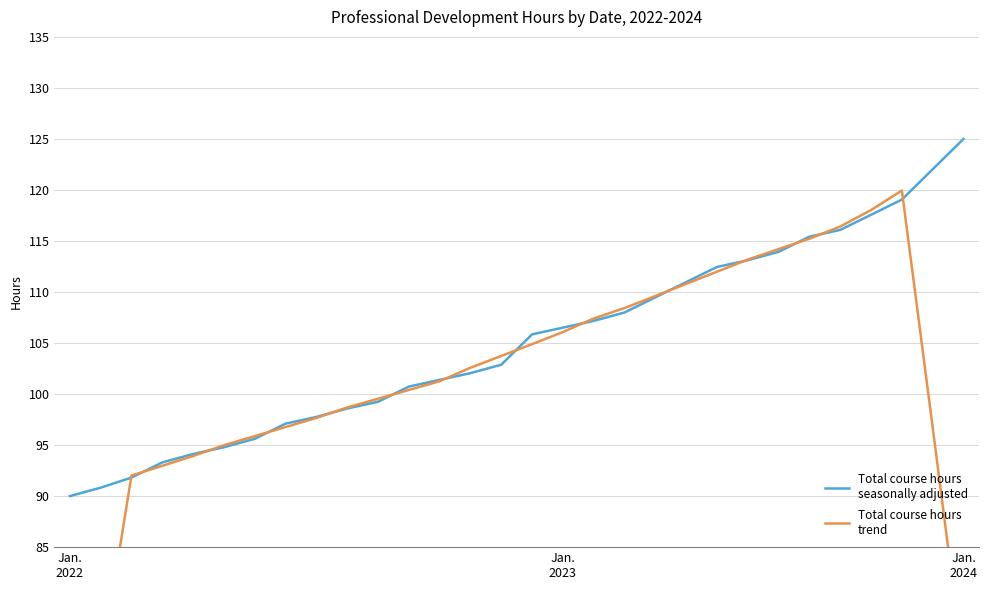

Between 3 and 21, which series saw the biggest shift?

Total course hours
seasonally adjusted